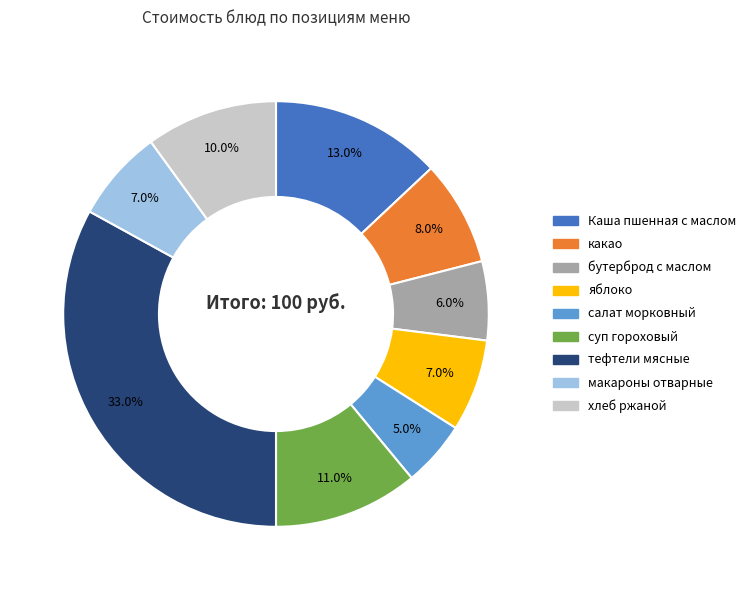

Which slice is the smallest?

салат морковный